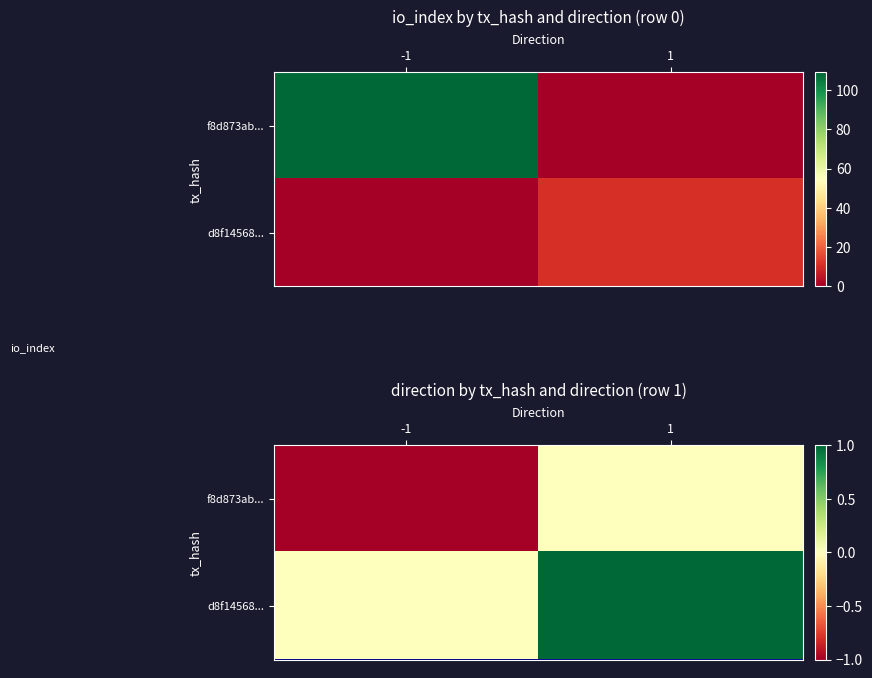

Rank the series at 1 from lowest to highest value.

f8d873ab..., d8f14568...